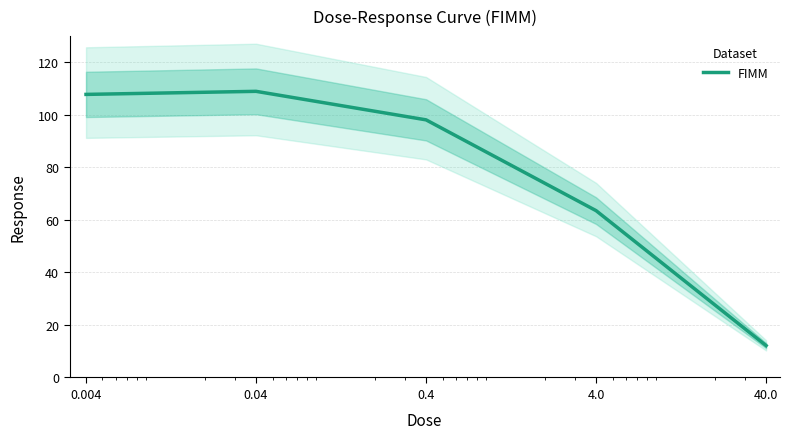

How many interior local peaks (higher than both neighbors) does the data have?

1